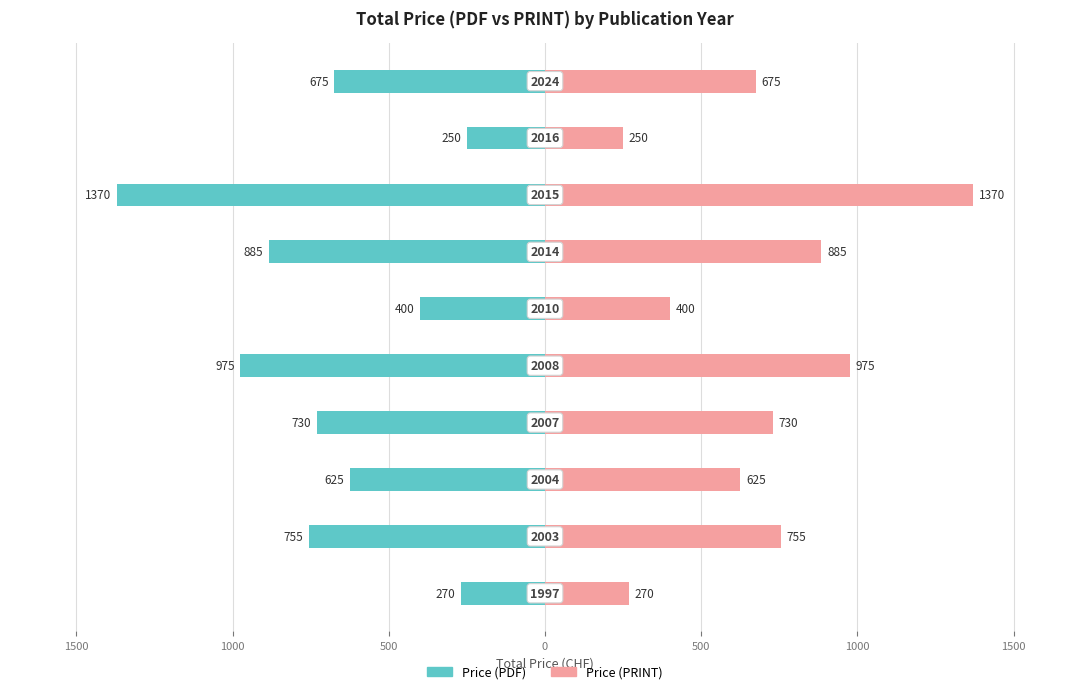

What are all the series names shown in the legend?

Price (PDF), Price (PRINT)